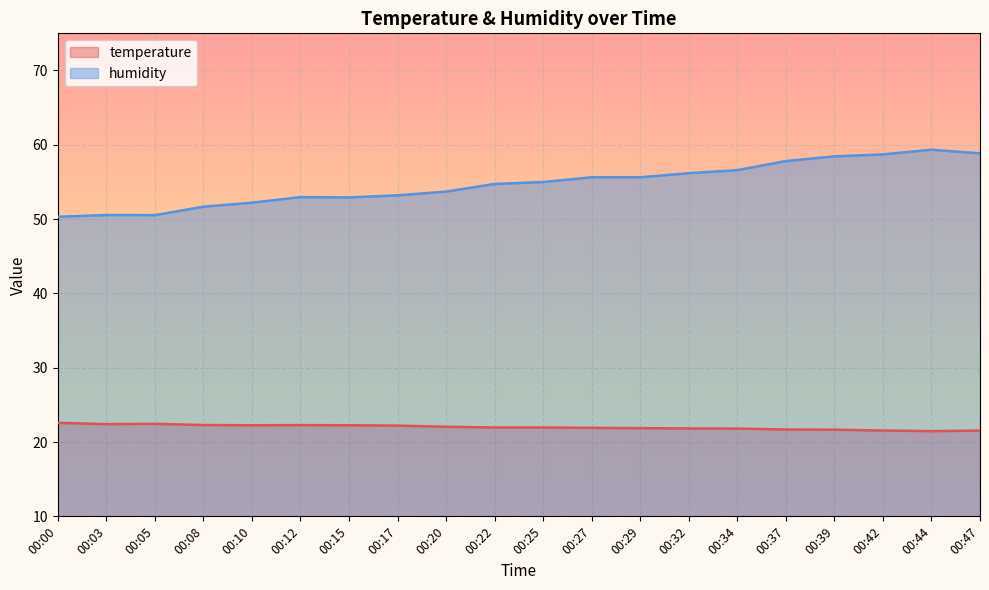

Does the chart display data point markers on the line(s)?

No